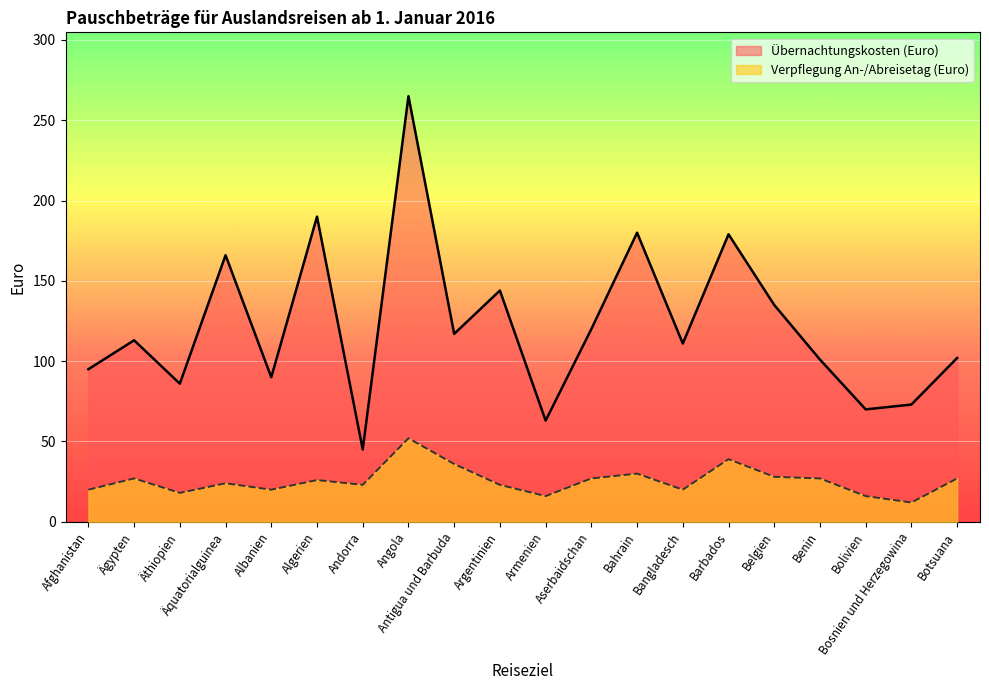

What is the difference between the maximum and minimum values in the Übernachtungskosten (Euro) series?

220